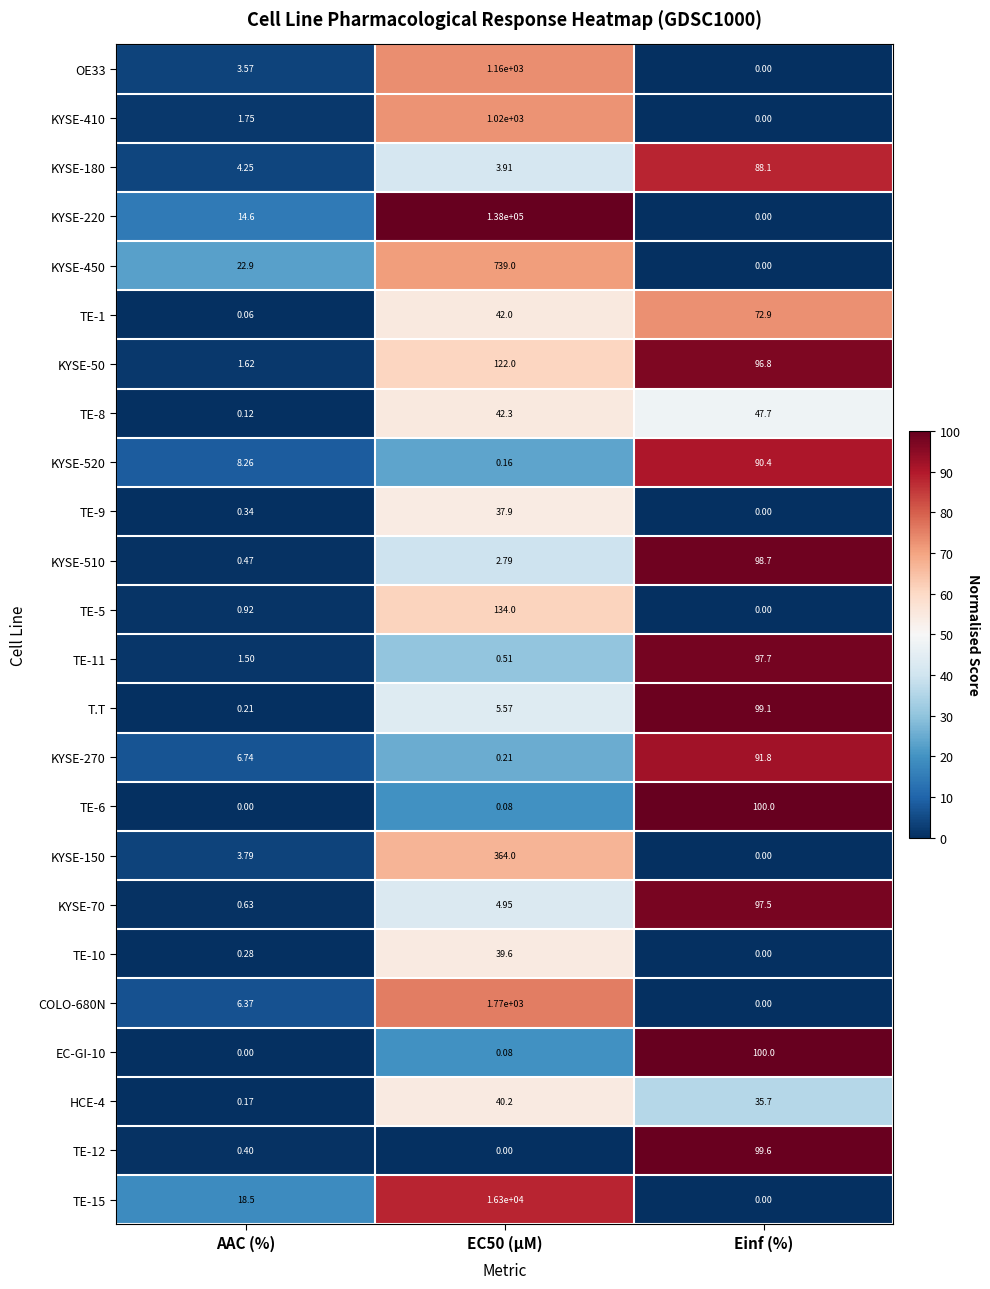

Where is TE-9 nearest to the value 18?

AAC (%)